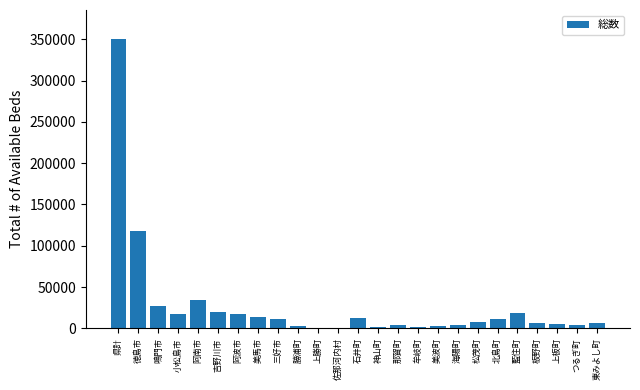

What is the greatest value displayed?

350297